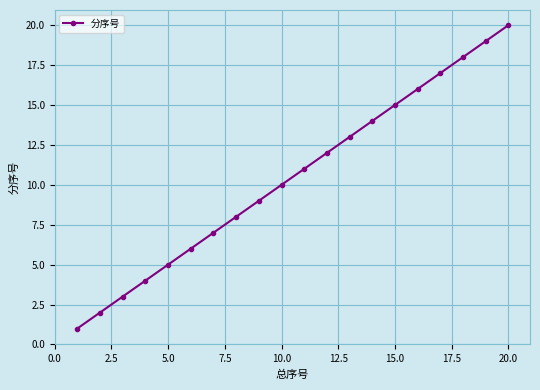

What is the difference between the maximum and second lowest values?

18